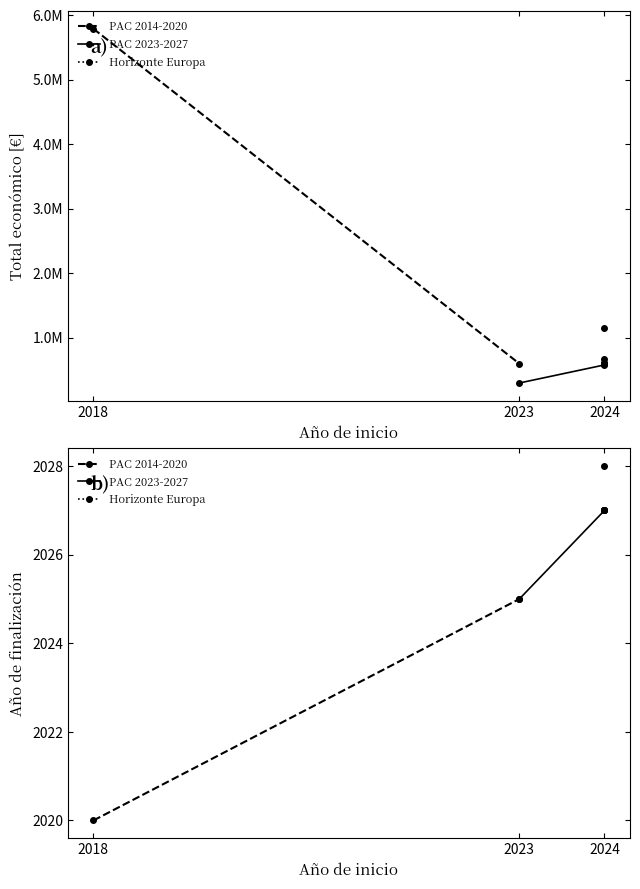

True or false: Total económico and Año de finalización cross at least once.

False